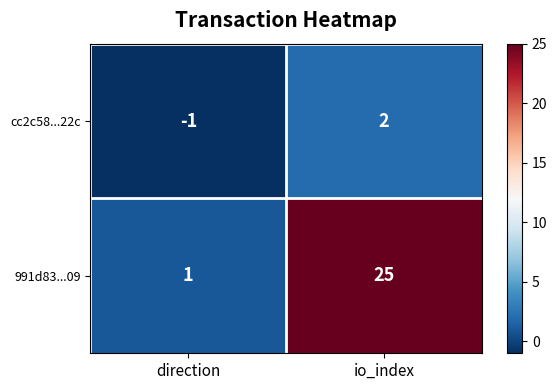

Is the value of cc2c58...22c at io_index greater than the value of 991d83...09 at io_index?

No